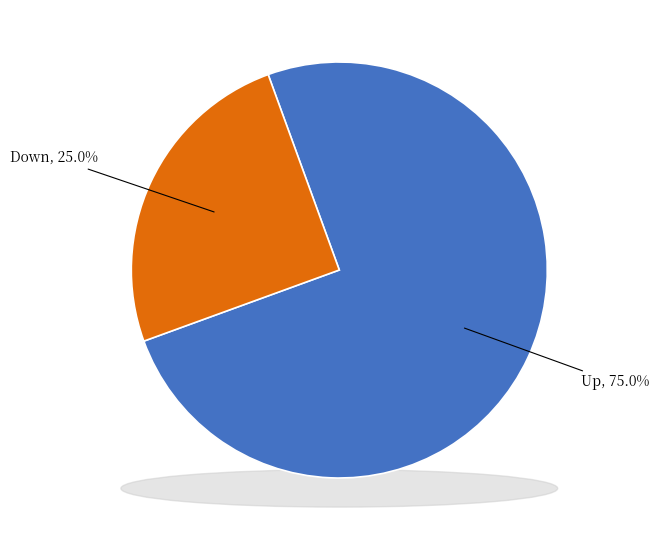

What percentage do down and up together represent?

100.0%